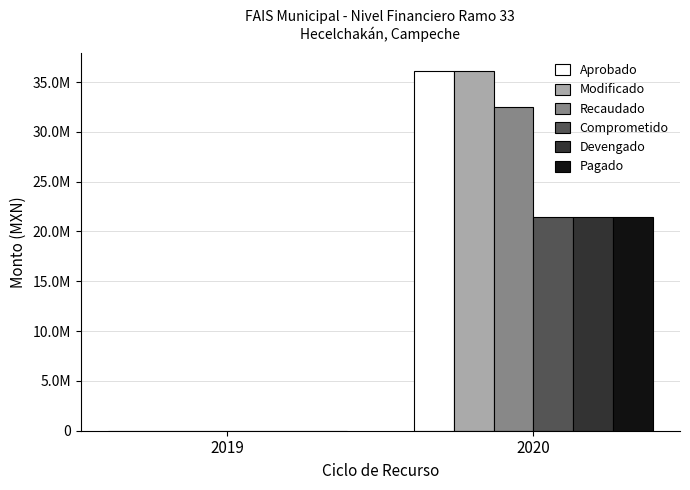

What are all the series names shown in the legend?

Aprobado, Modificado, Recaudado, Comprometido, Devengado, Pagado